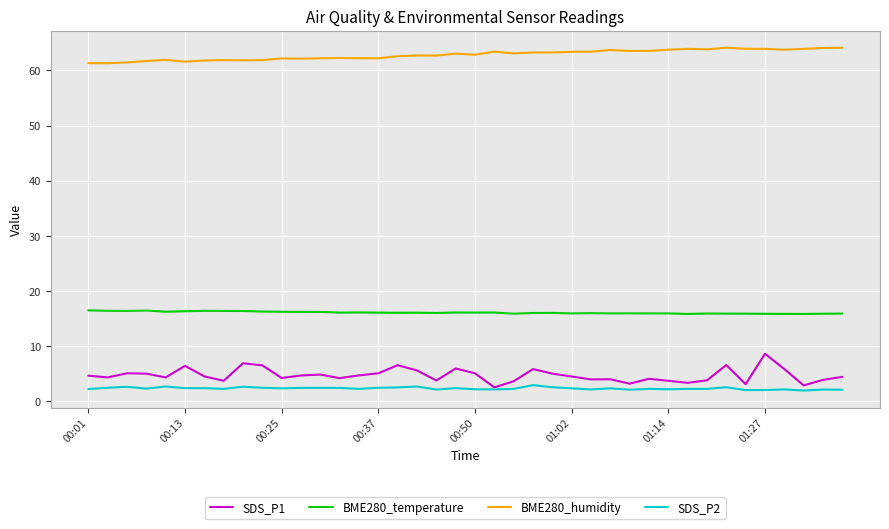

True or false: BME280_temperature and BME280_humidity intersect in this chart.

False